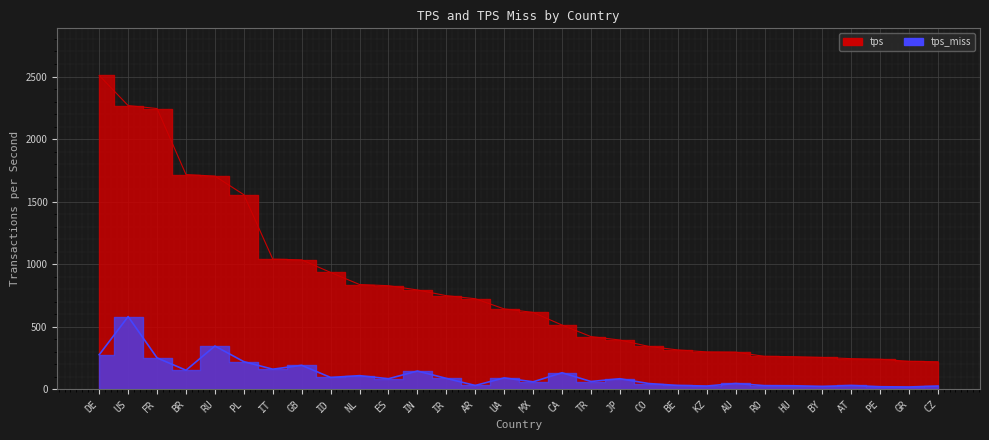

How many distinct data groups are displayed?

2